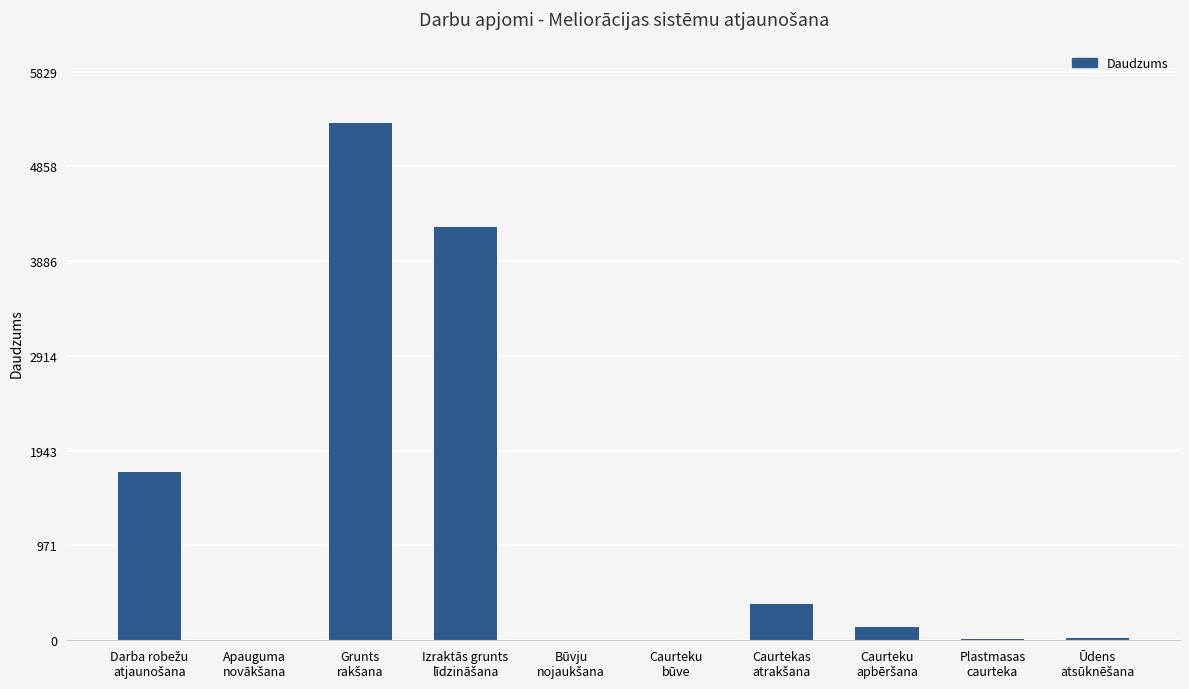

What is the sum of all values?

11806.0